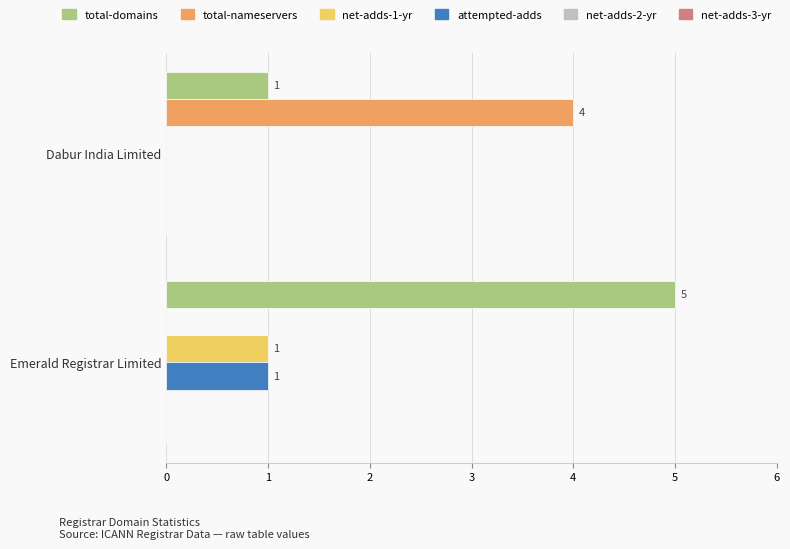

Is the value of attempted-adds at Dabur India Limited greater than the value of total-domains at Emerald Registrar Limited?

No